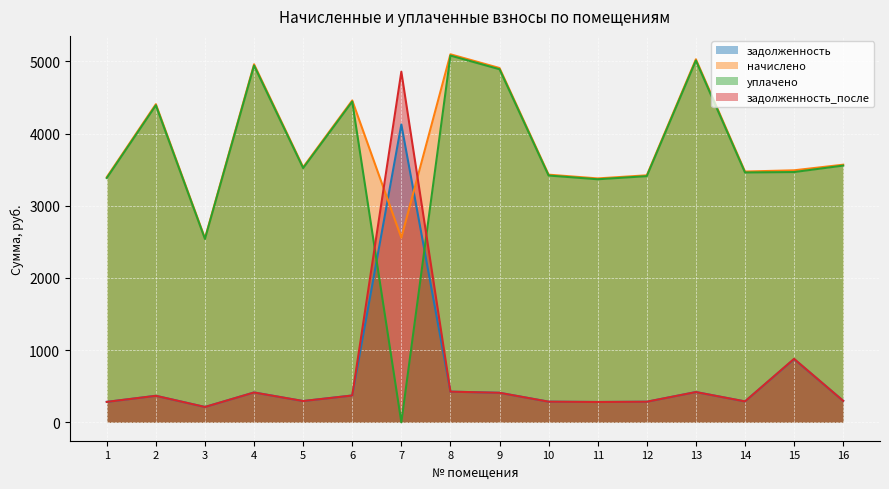

What is the difference between the начислено values at 14 and 11?

95.0